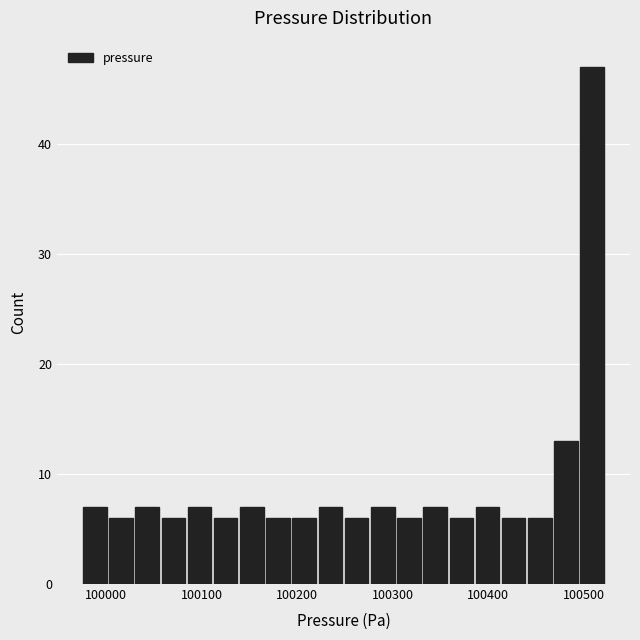

Read against the x-axis, roughly where is the centre of the tallest bar?

100510